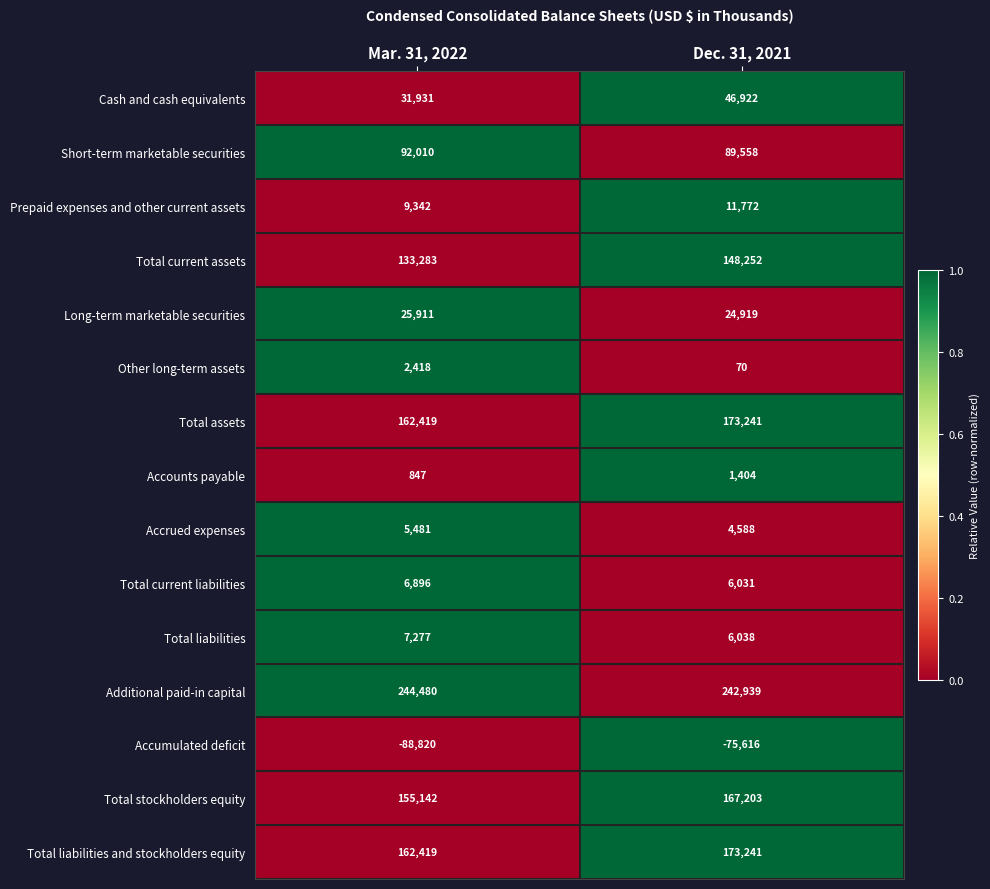

What is the difference between the Total stockholders equity values at Dec. 31, 2021 and Mar. 31, 2022?

12061